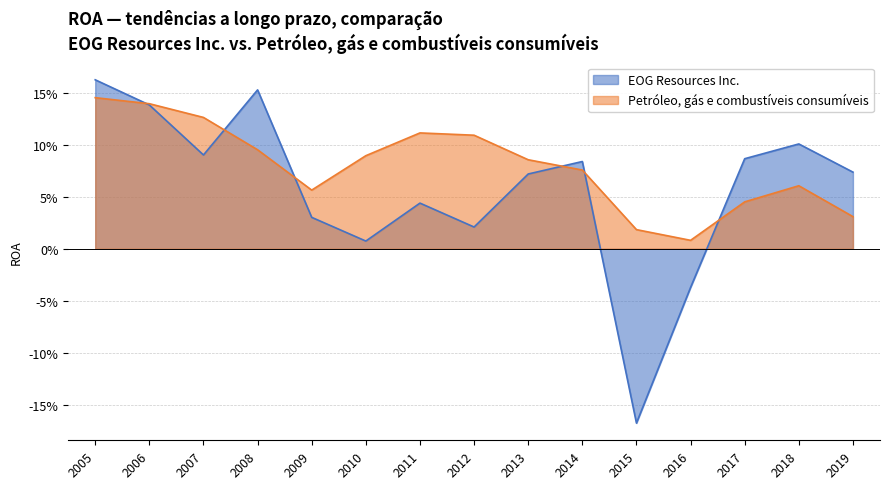

Where is Petróleo, gás e combustíveis consumíveis nearest to the value 0?

2016